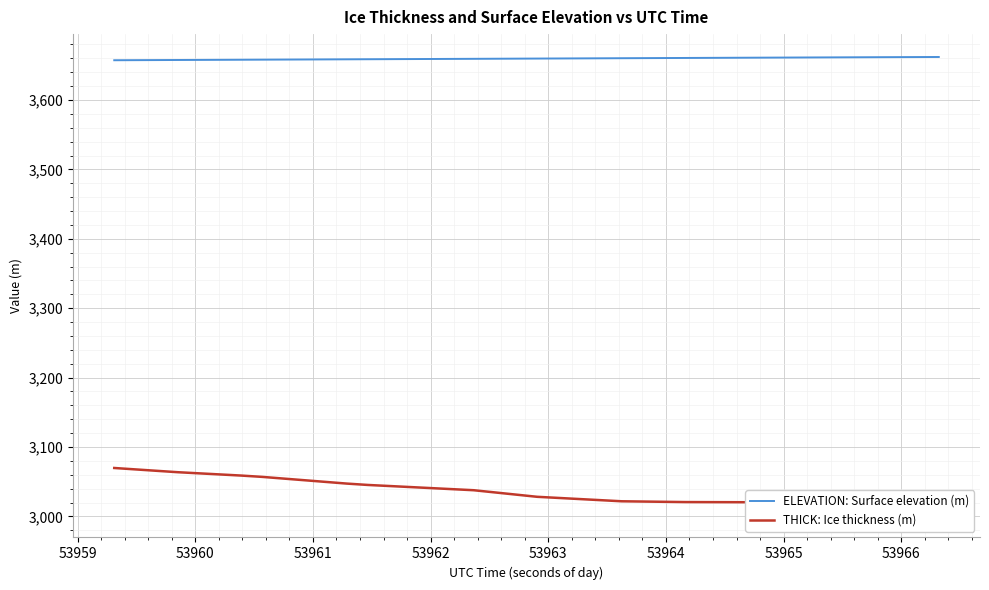

What is the minimum value for ELEVATION: Surface elevation (m)?

3657.3